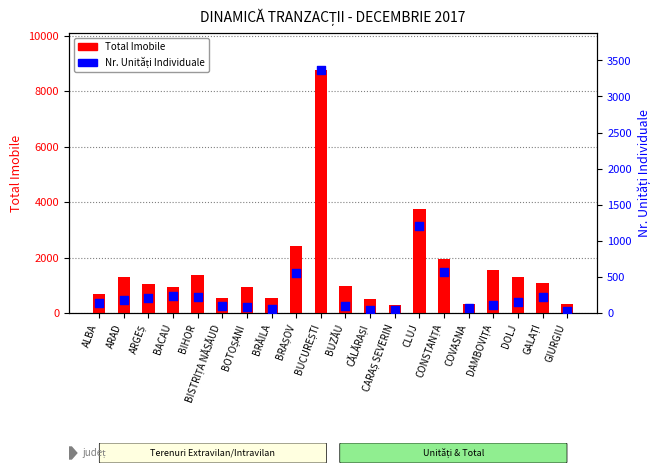

Which series has the widest spread of Y values?

Total Imobile